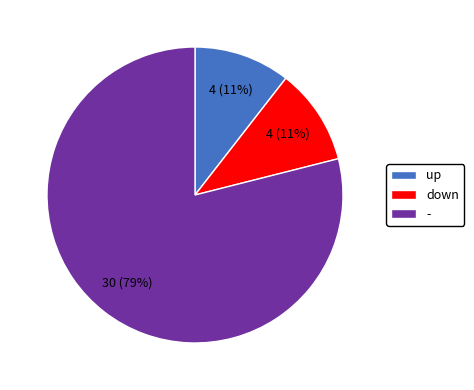

Do down and - together represent more than half of the pie?

Yes